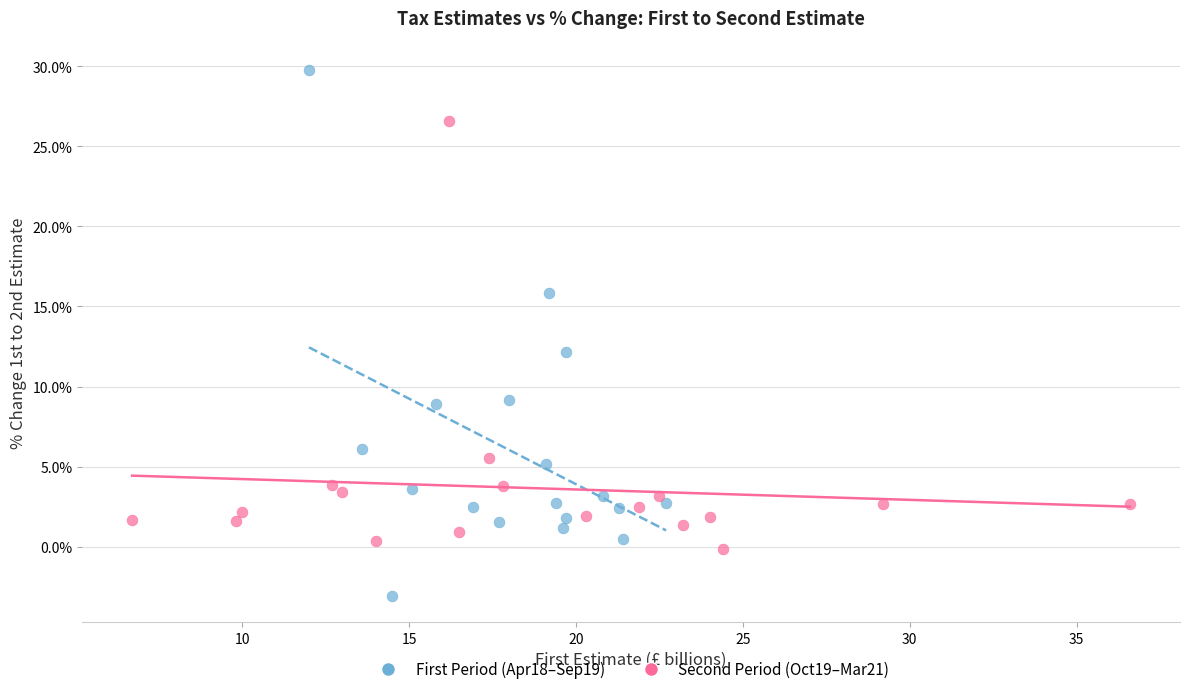

Which series has the largest Y range (max minus min)?

First Period (Apr18–Sep19)